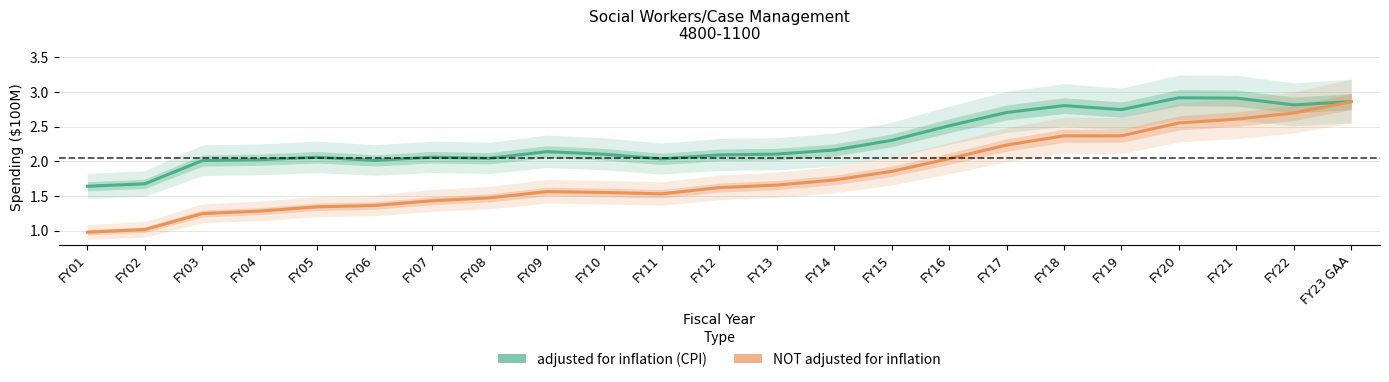

Rank the series by their average value, from lowest to highest.

NOT adjusted for inflation, adjusted for inflation (CPI)